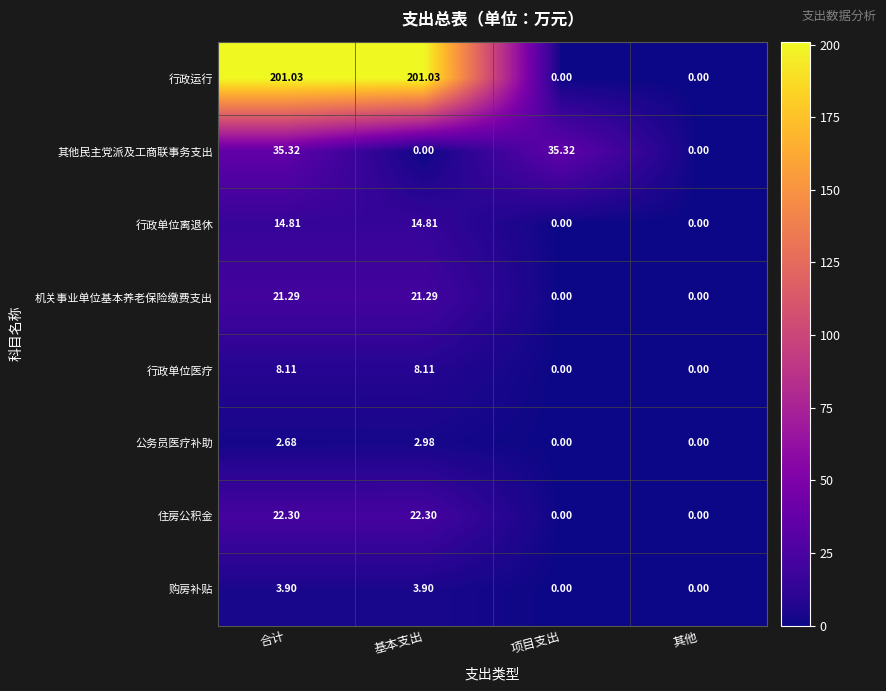

List the series in order of their peak value, highest first.

行政运行, 其他民主党派及工商联事务支出, 住房公积金, 机关事业单位基本养老保险缴费支出, 行政单位离退休, 行政单位医疗, 购房补贴, 公务员医疗补助